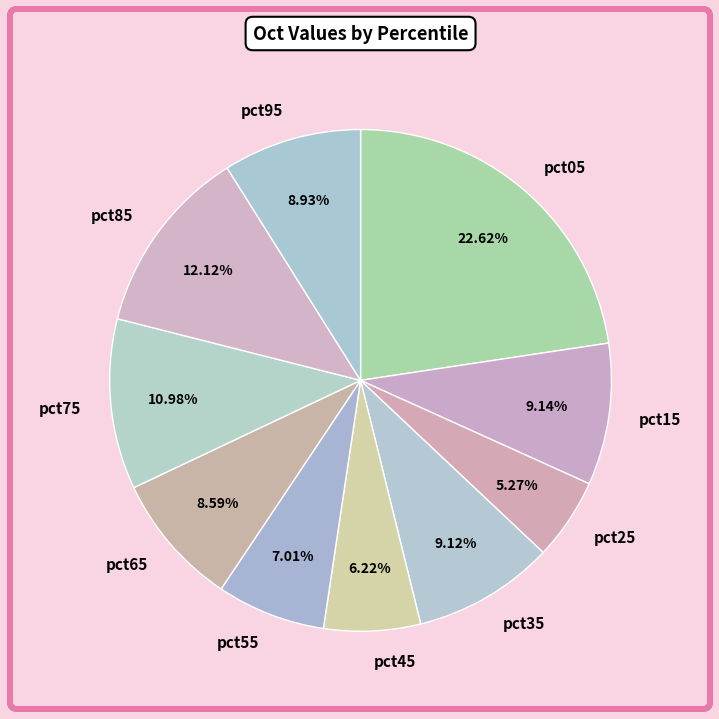

Combined, do pct15 and pct25 account for over 50%?

No